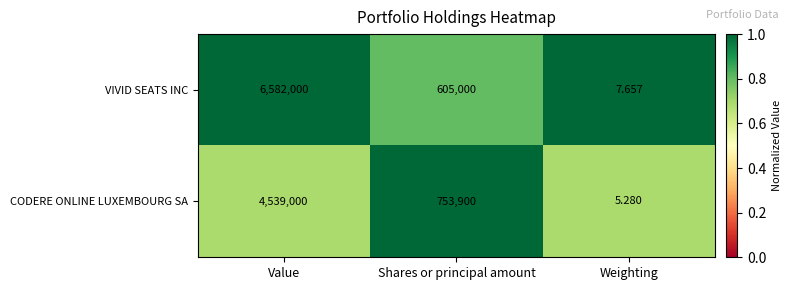

Which category has the lowest value in the VIVID SEATS INC series?

Weighting